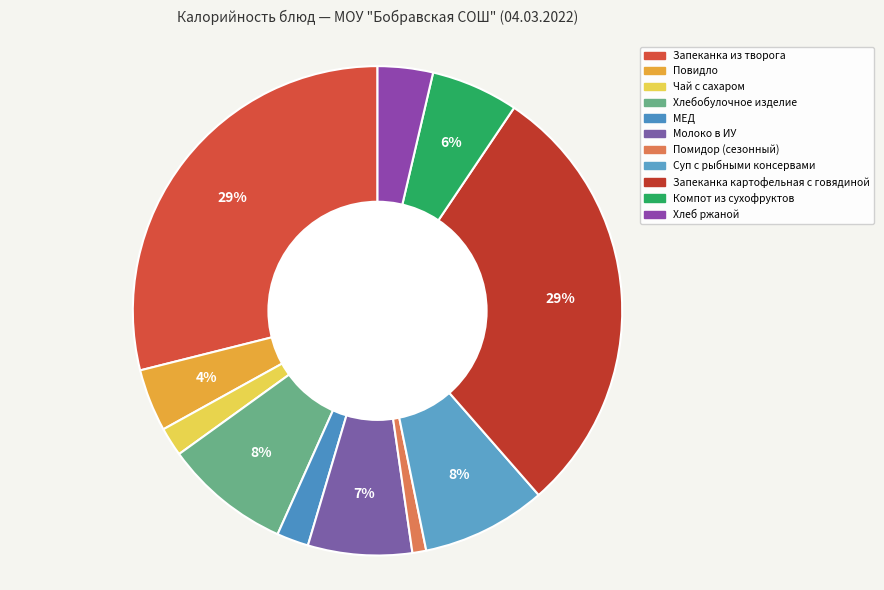

Approximately how many times larger is the value at Хлебобулочное изделие compared to Компот из сухофруктов?

1.4